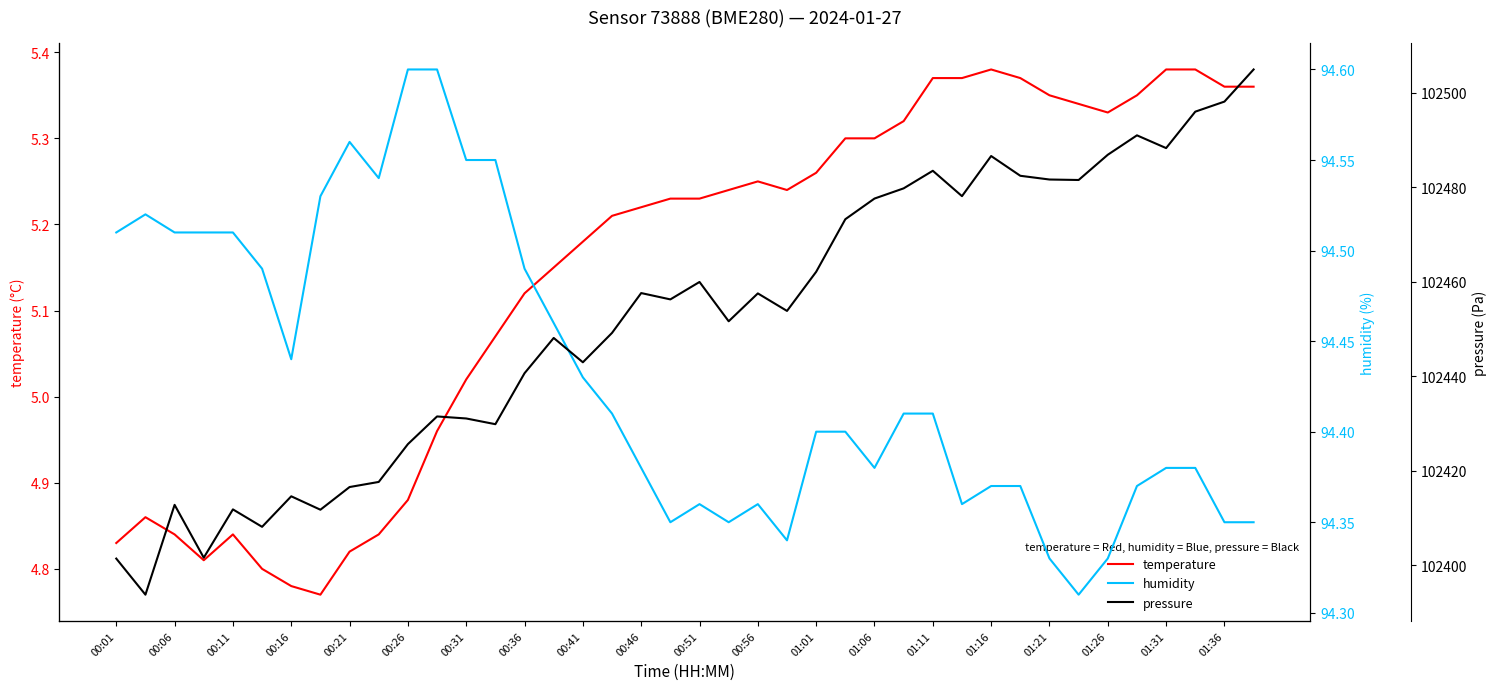

What are all the series names shown in the legend?

temperature, humidity, pressure